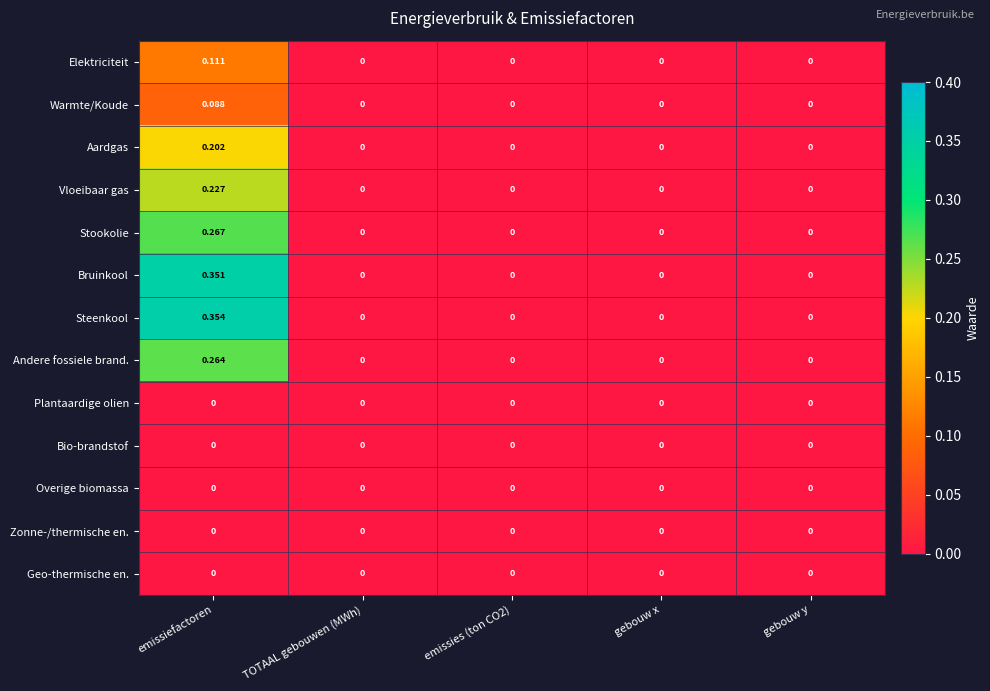

Which series has the largest total across all categories?

Steenkool